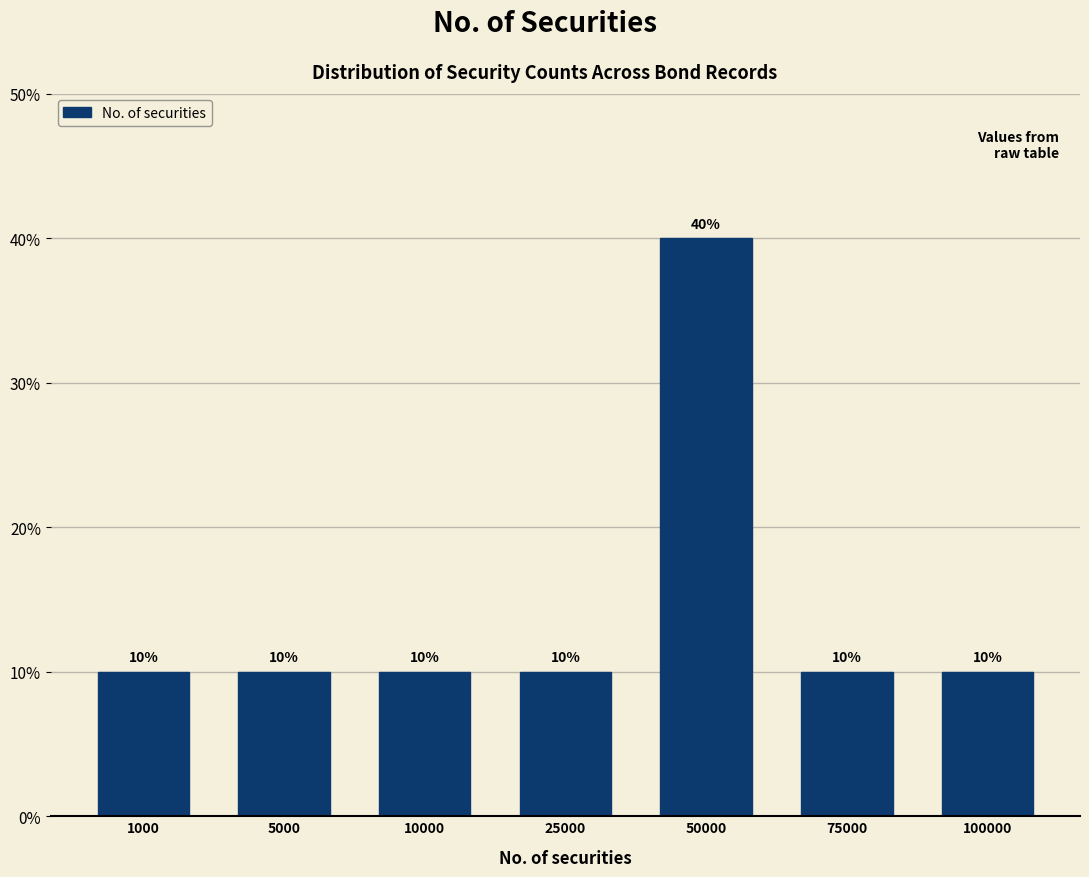

Reading right to left, transcribe all the data shown in this chart.

10	10	40	10	10	10	10